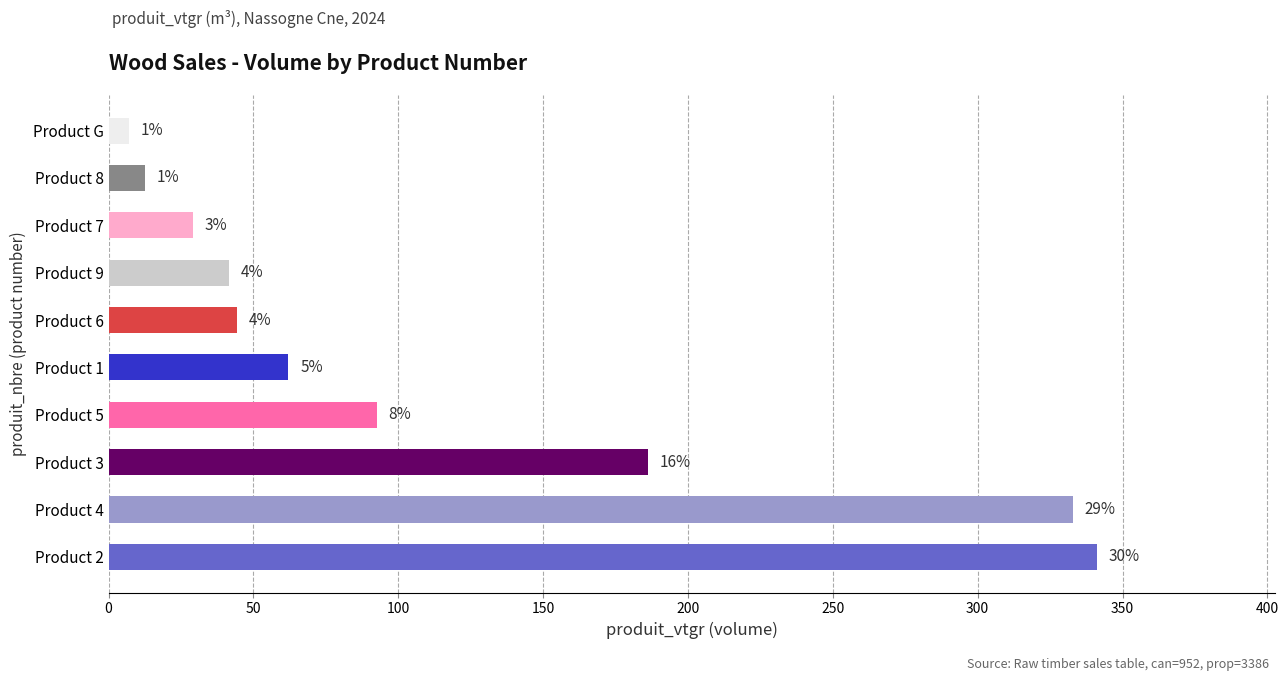

Does the chart contain any negative values?

No